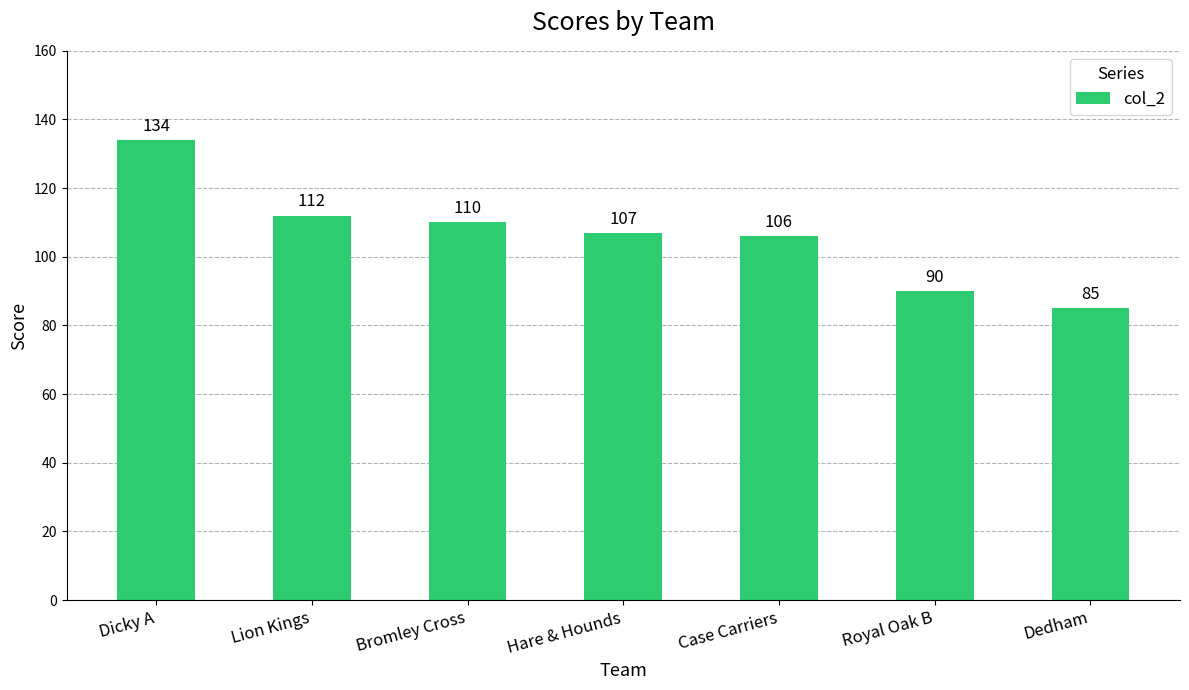

What is the value of the 1st bar from the left?

134